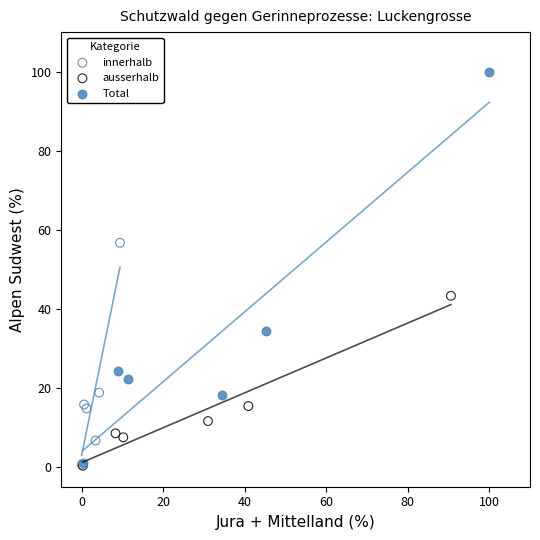

Which series has the widest spread of Y values?

Total